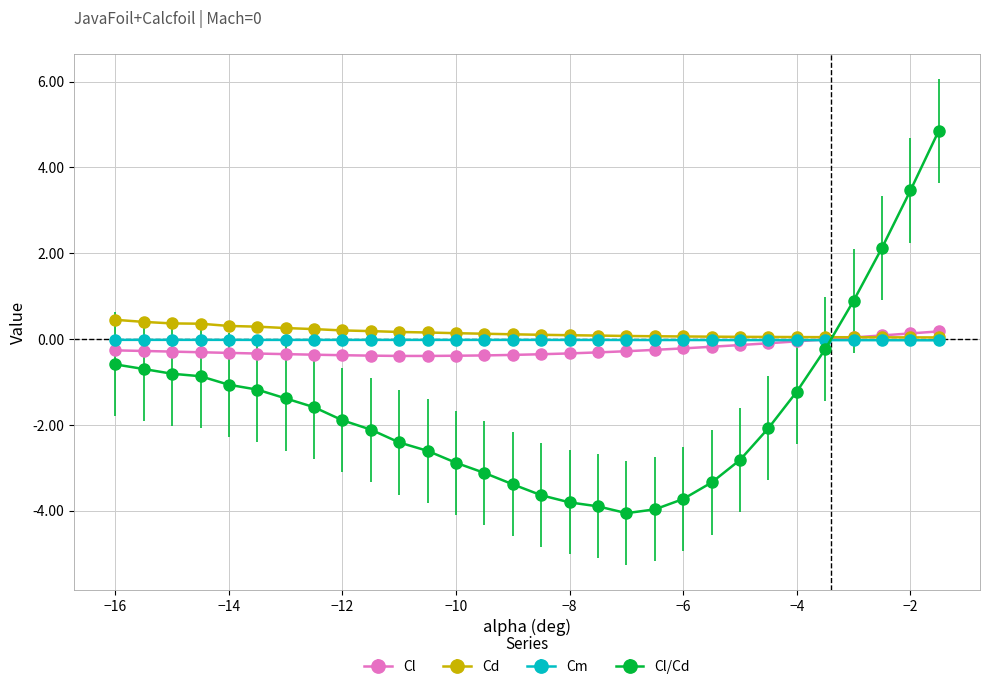

At how many categories does at least one series exceed 2?

3